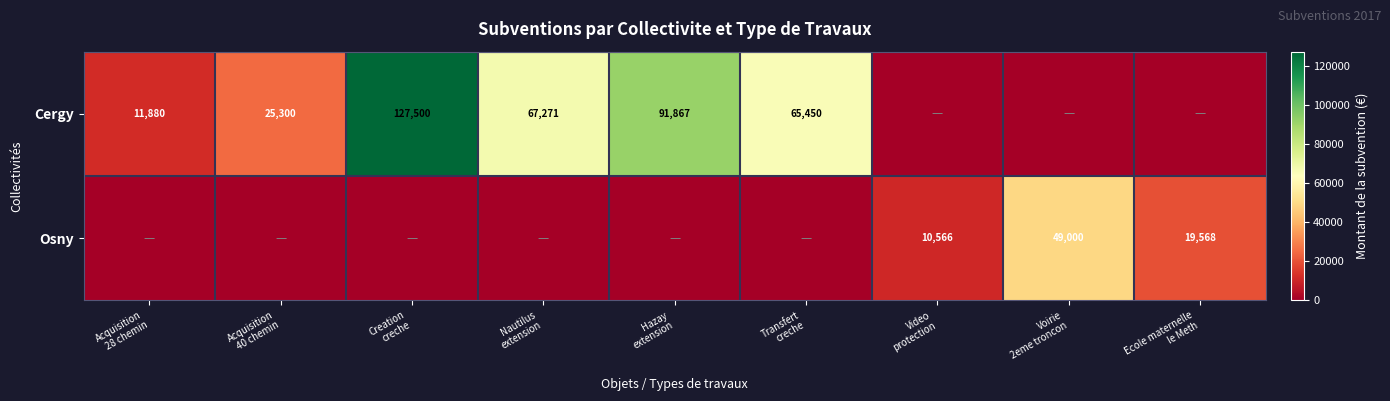

Which series has the largest total across all categories?

Cergy